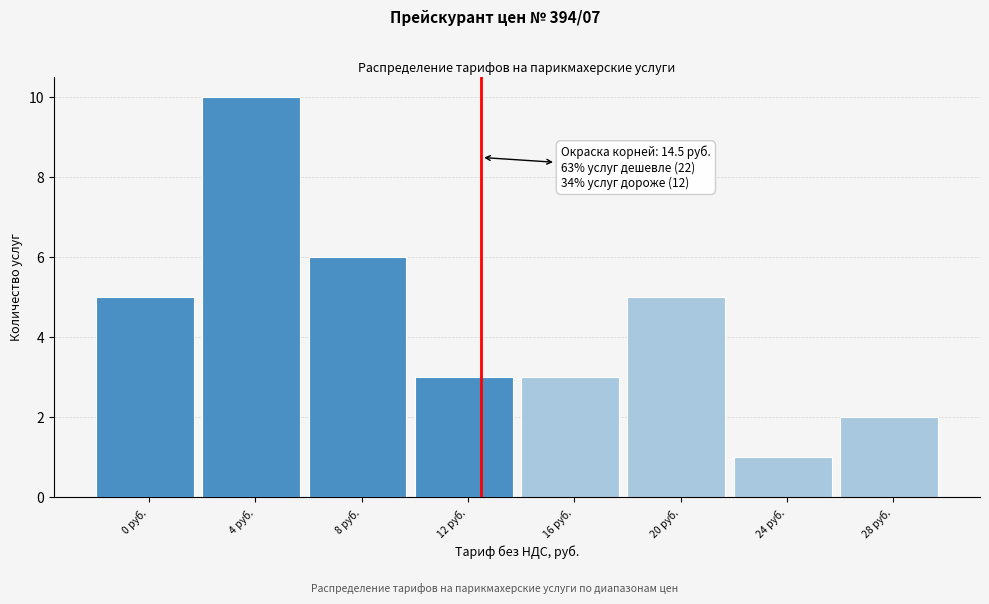

Reading left to right, transcribe all the data shown in this chart.

5	10	6	3	3	5	1	2